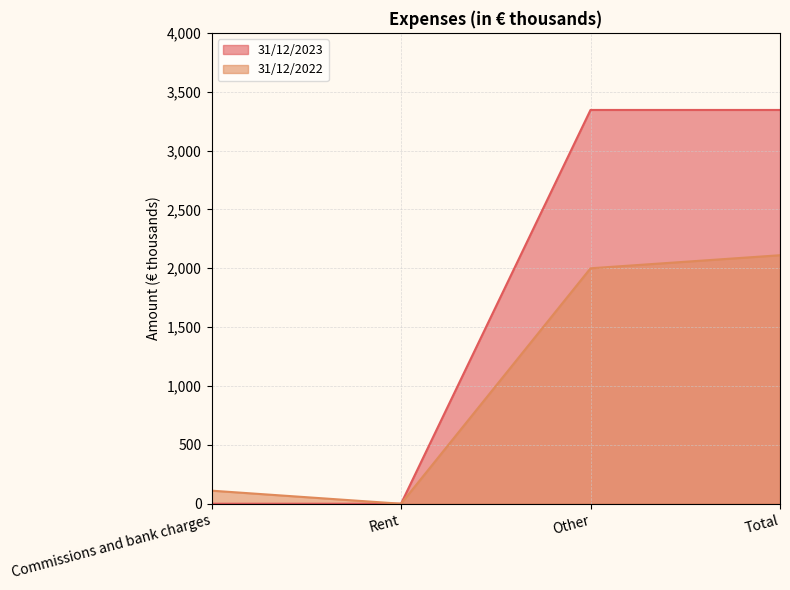

Is it true that 31/12/2023 equals 0 at Commissions and bank charges?

True